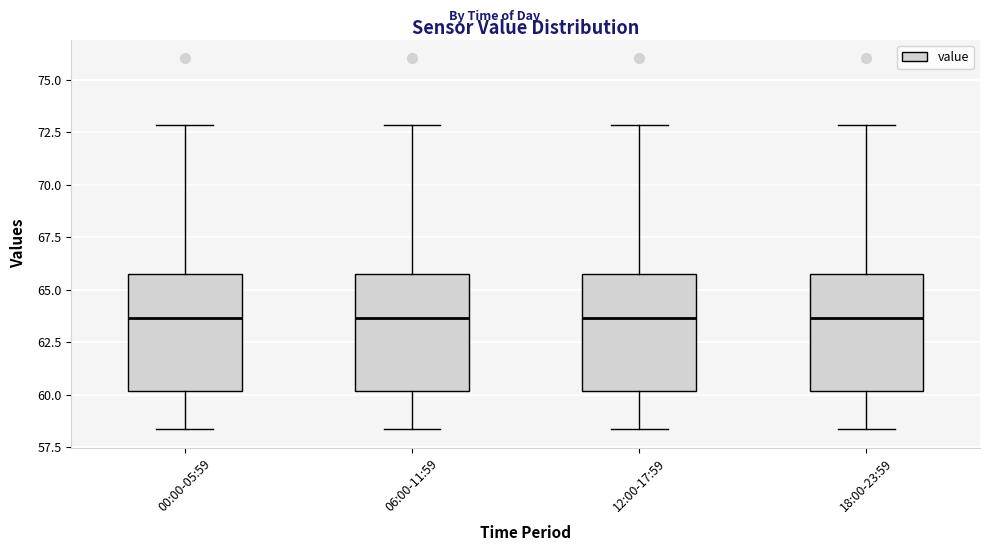

Reading left to right, transcribe this box plot: for each box, give where its median line is, the range the box spans, and where its two whiskers end, as read against the y-axis. The values are not printed on the chart, so give them approximately, as read against the axis.

00:00-05:59: median 63.5, box 60.0 to 66.0, whiskers 58.5 to 73.0
06:00-11:59: median 63.5, box 60.0 to 66.0, whiskers 58.5 to 73.0
12:00-17:59: median 63.5, box 60.0 to 66.0, whiskers 58.5 to 73.0
18:00-23:59: median 63.5, box 60.0 to 66.0, whiskers 58.5 to 73.0